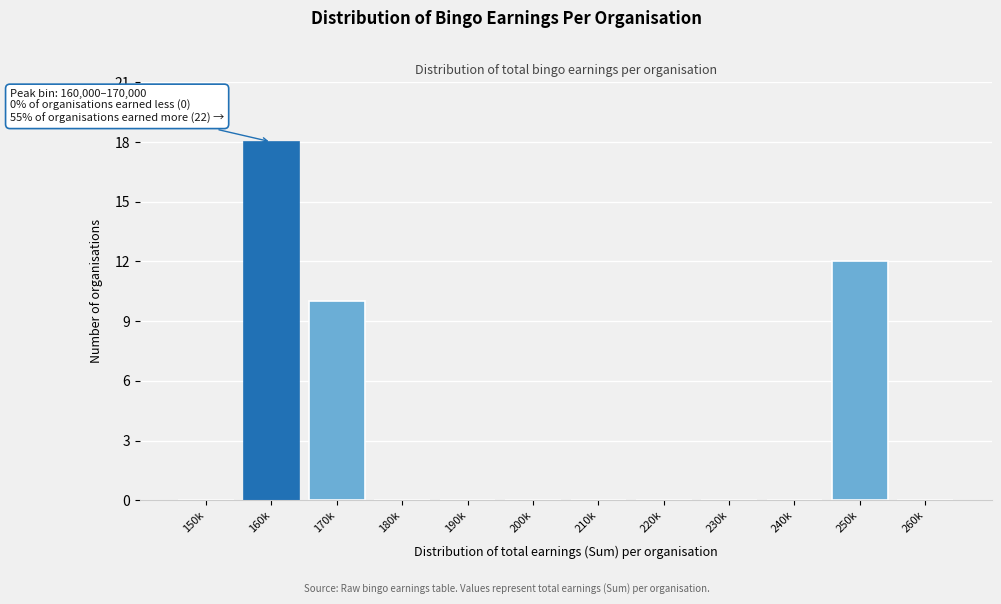

Reading left to right, extract all data points from this chart.

150k=0	160k=18	170k=10	180k=0	190k=0	200k=0	210k=0	220k=0	230k=0	240k=0	250k=12	260k=0